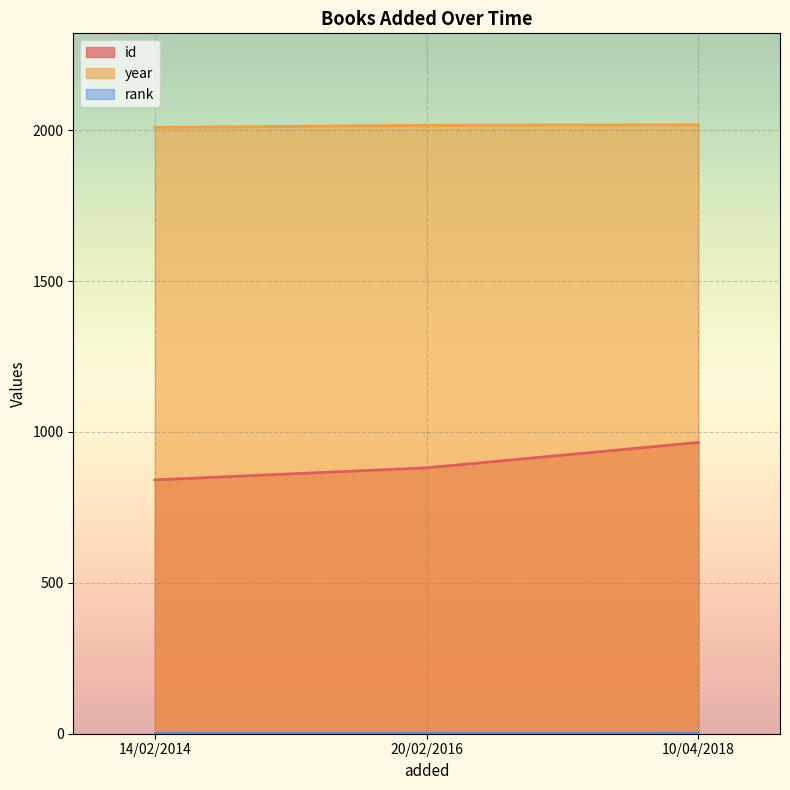

Where is year nearest to the value 2013?

20/02/2016